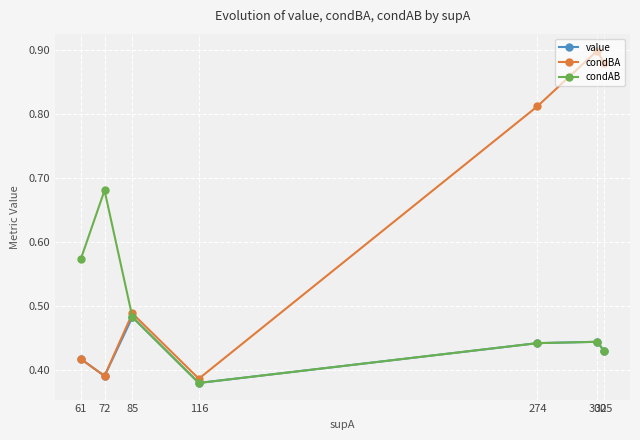

True or false: condBA has a value of 0.6 at 61.

False